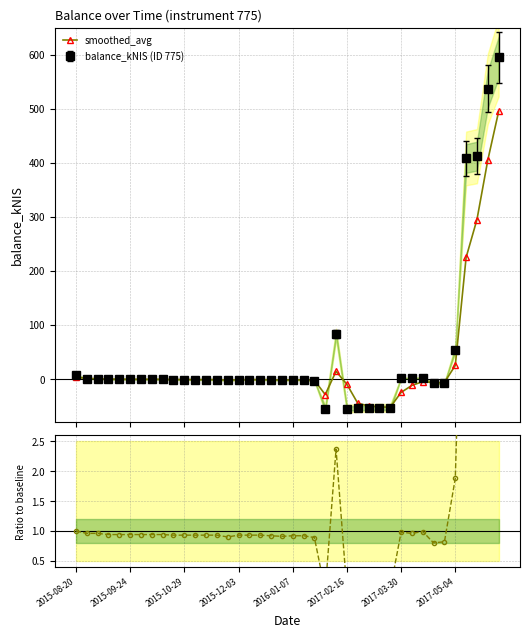

In smoothed_avg, how many points are higher than both neighbors (excluding endpoints)?

4